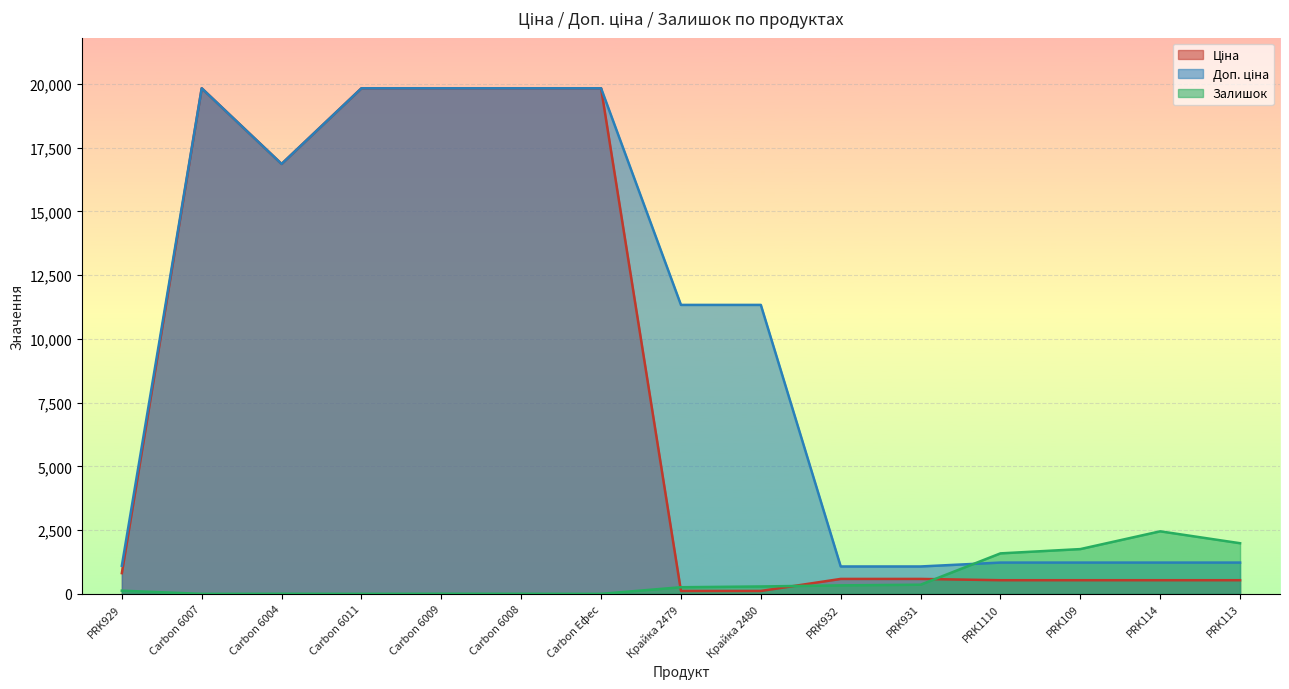

What is the label of the 8th point from the left?

Крайка 2479